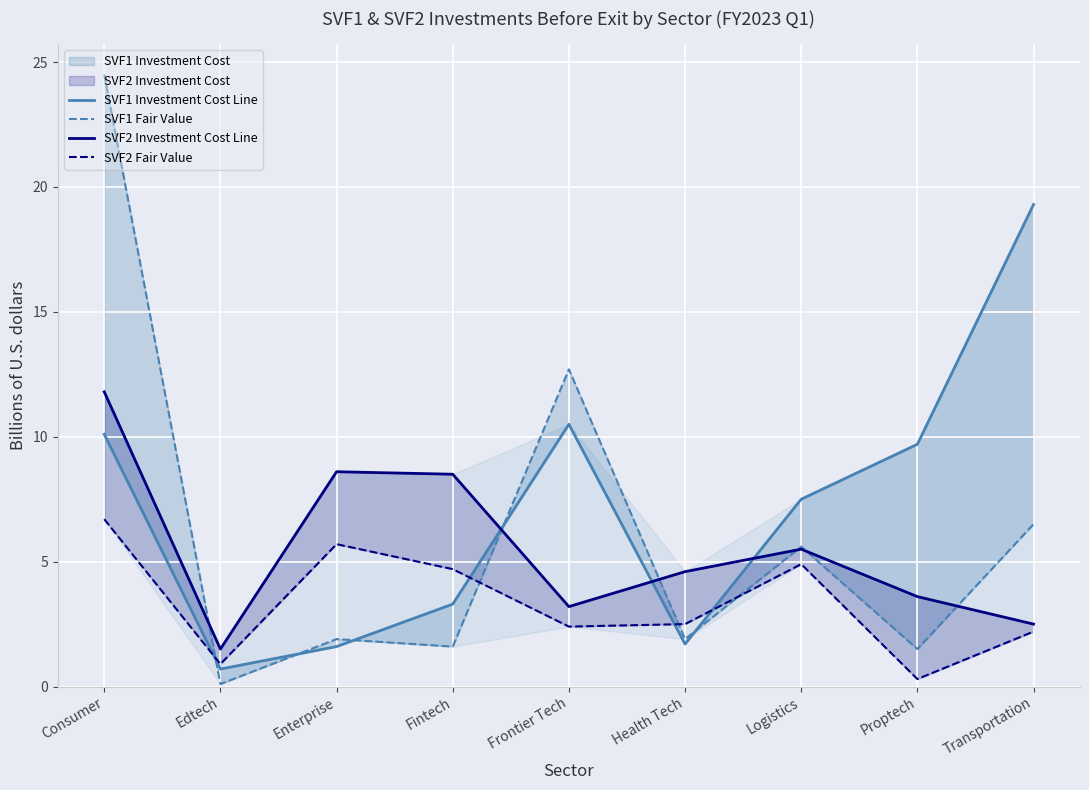

How many intersections are there between SVF1 Fair Value and SVF1 Investment Cost Line?

5